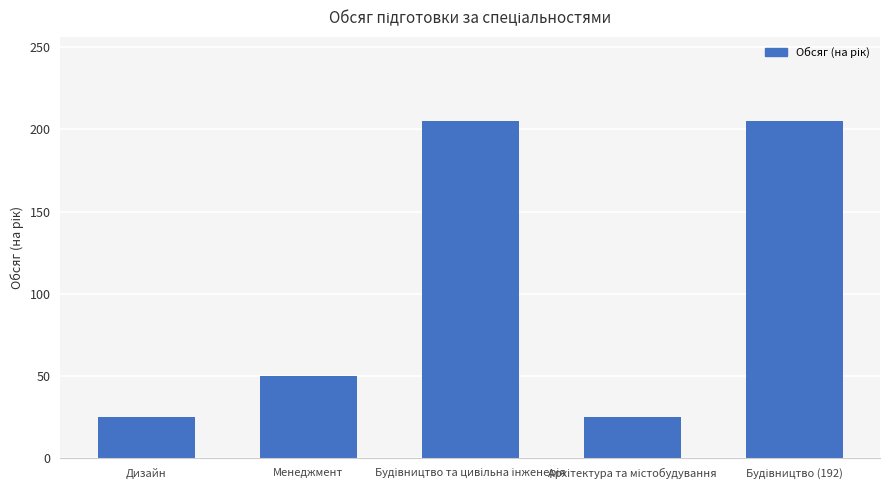

What is the sum of all values?

510